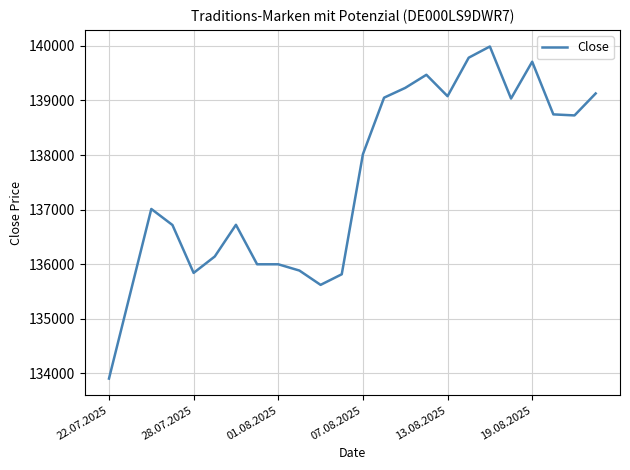

How many categories are shown in the chart?

24